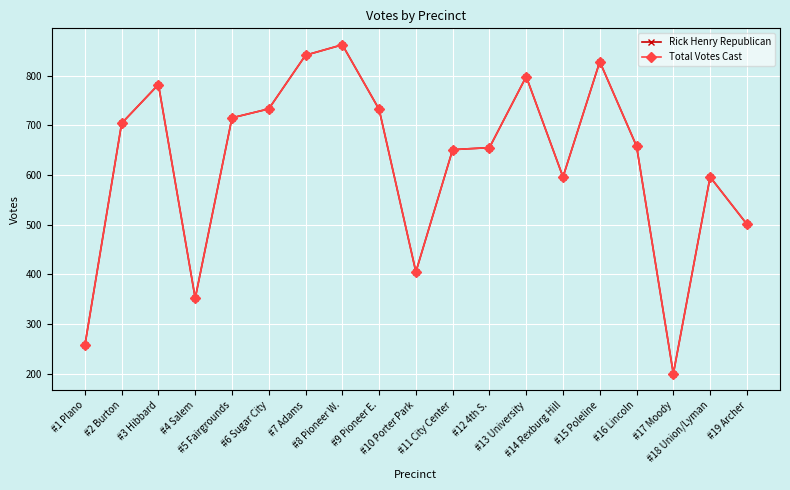

Which has a higher value, #11 City Center or #10 Porter Park?

#11 City Center